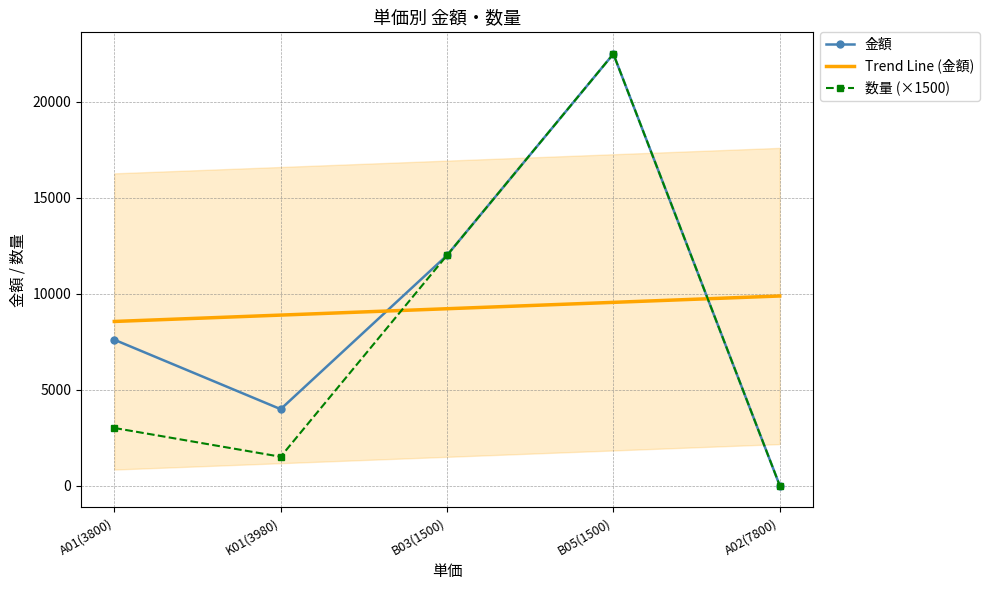

What is the label of the 5th point from the right?

A01(3800)